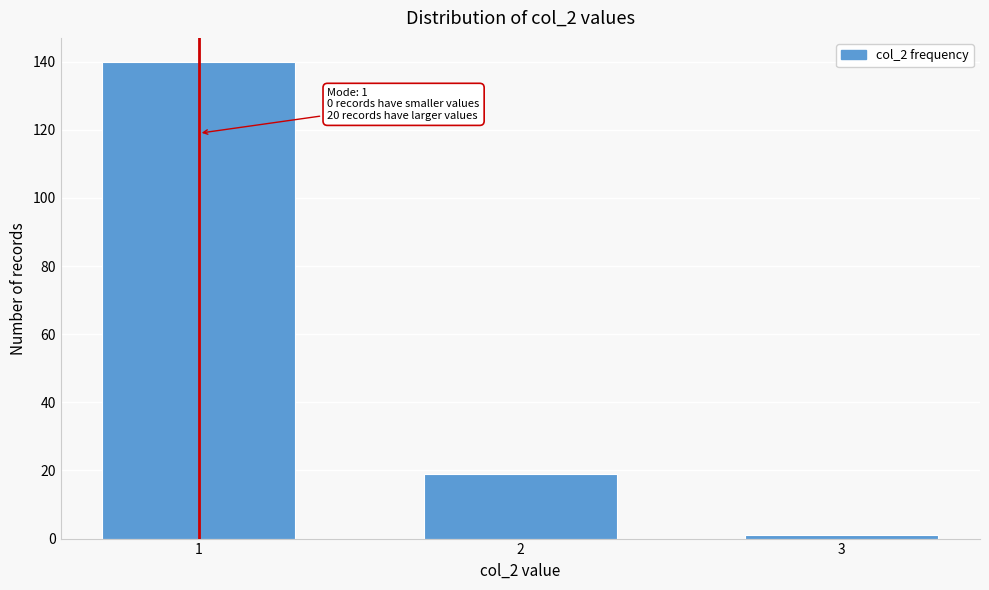

Reading right to left, transcribe all the data shown in this chart.

3=1	2=19	1=140